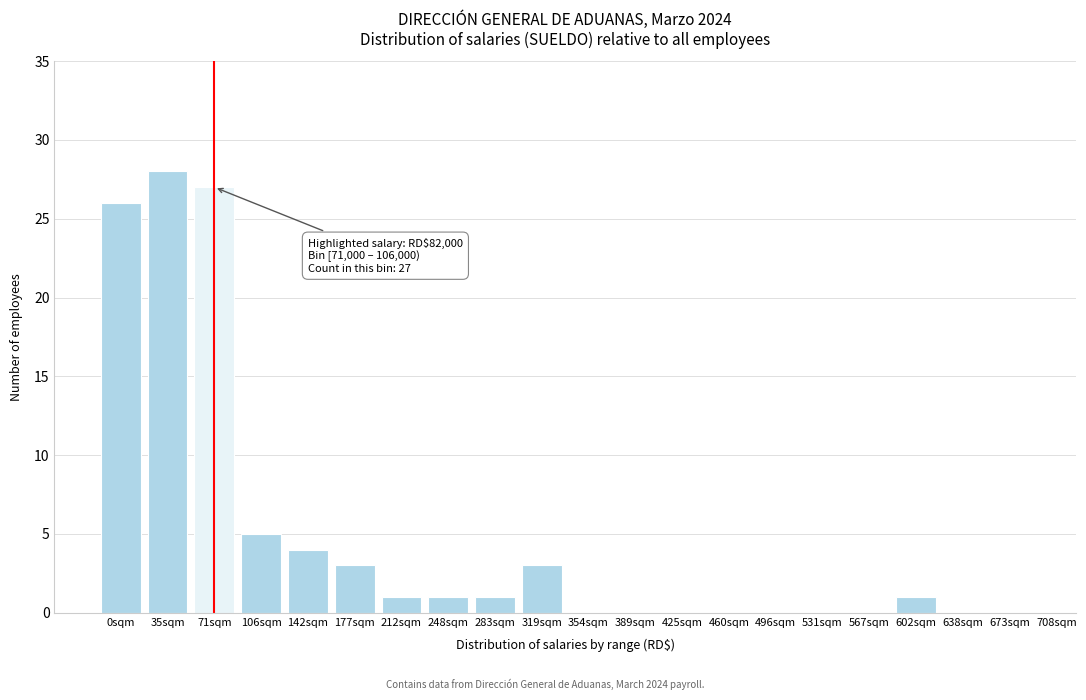

Reading right to left, what are all the values shown in this chart?

673sqm=0	638sqm=0	602sqm=1	567sqm=0	531sqm=0	496sqm=0	460sqm=0	425sqm=0	389sqm=0	354sqm=0	319sqm=3	283sqm=1	248sqm=1	212sqm=1	177sqm=3	142sqm=4	106sqm=5	71sqm=27	35sqm=28	0sqm=26